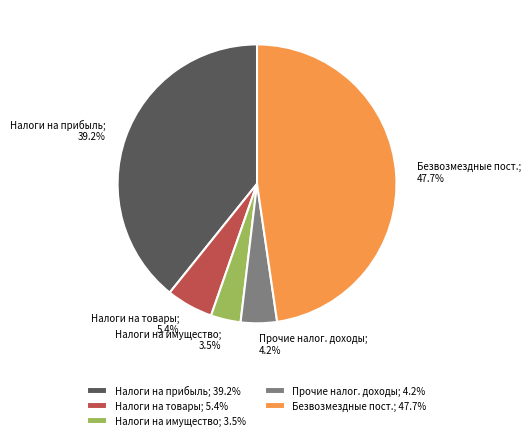

Count the number of slices in the pie.

5